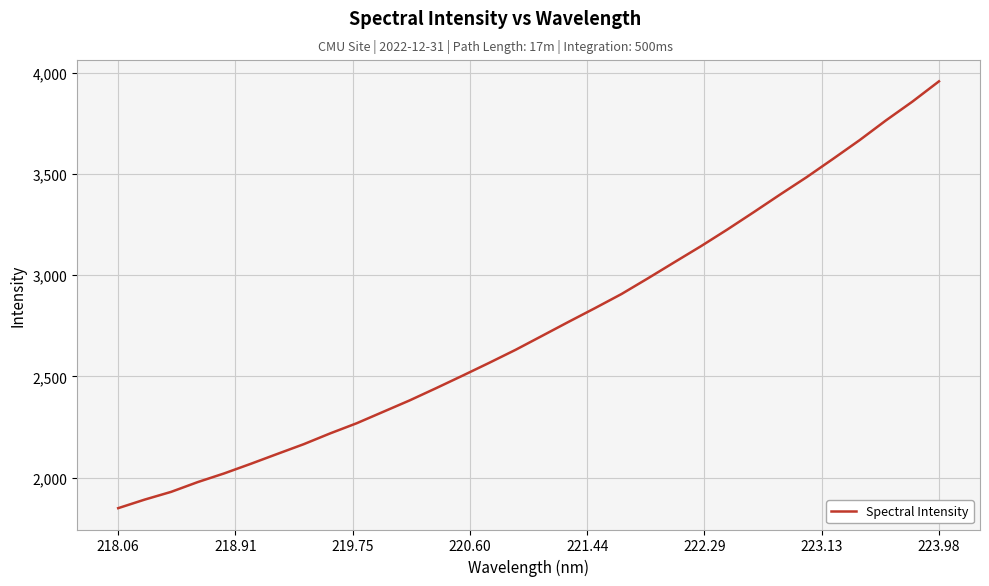

What is the difference between the maximum and minimum values?

2109.0